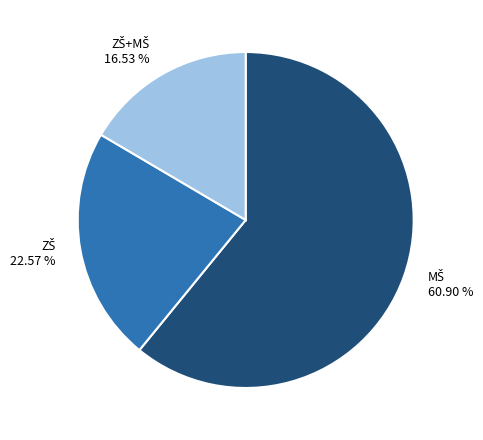

Is there a majority slice in this chart?

Yes